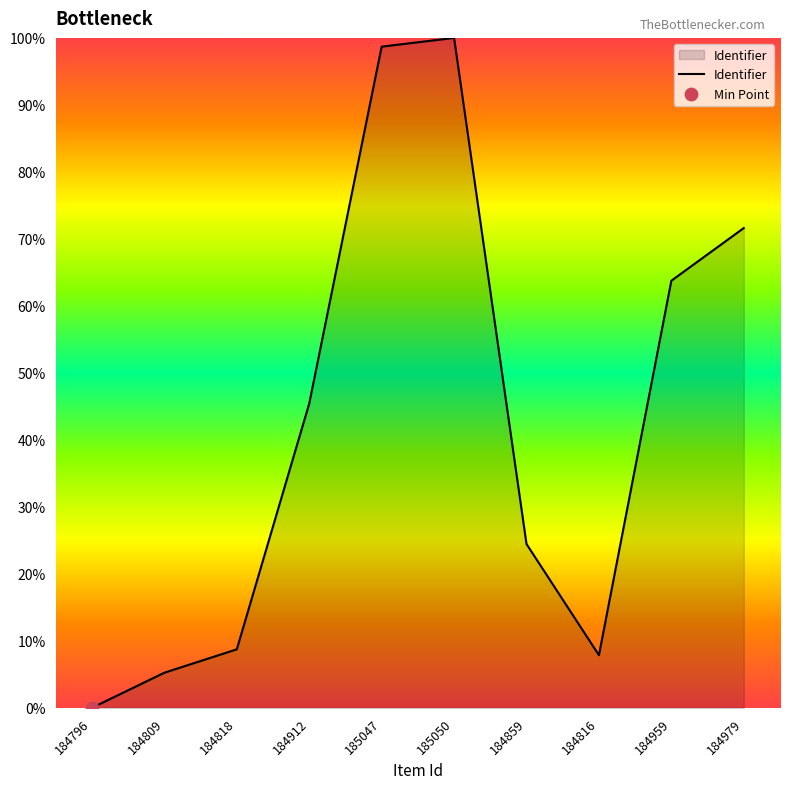

What is the ratio of the value at 185050 to the value at 184979?

1.4